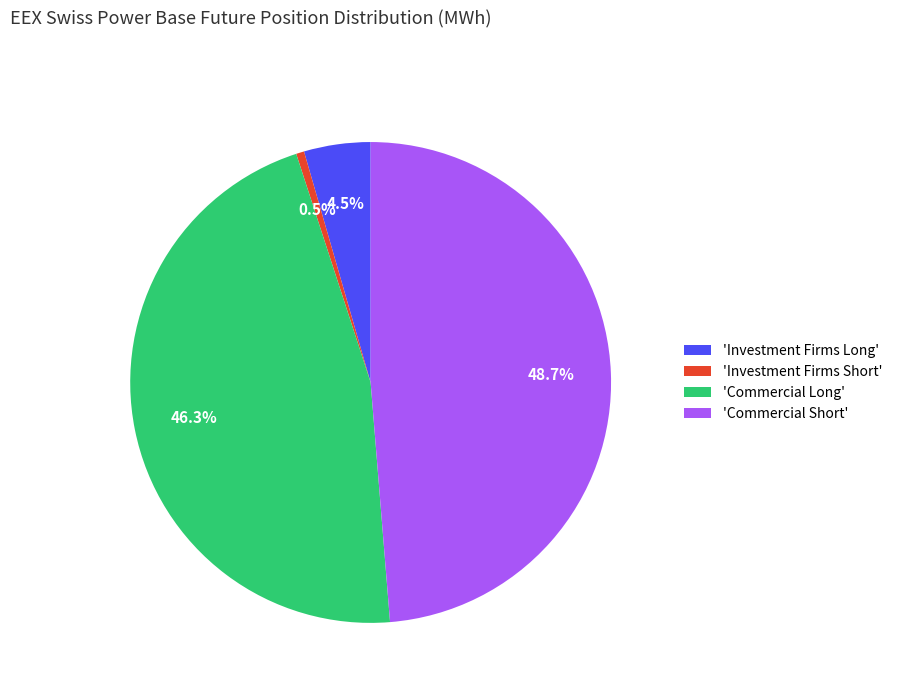

Is 'Investment Firms Short' the majority of the pie?

No